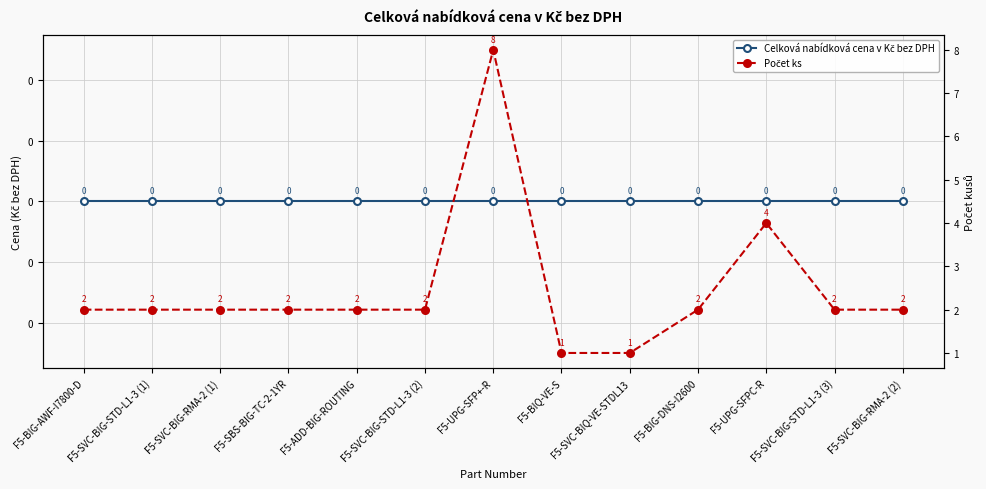

What are all the series names shown in the legend?

Celková nabídková cena v Kč bez DPH, Počet ks